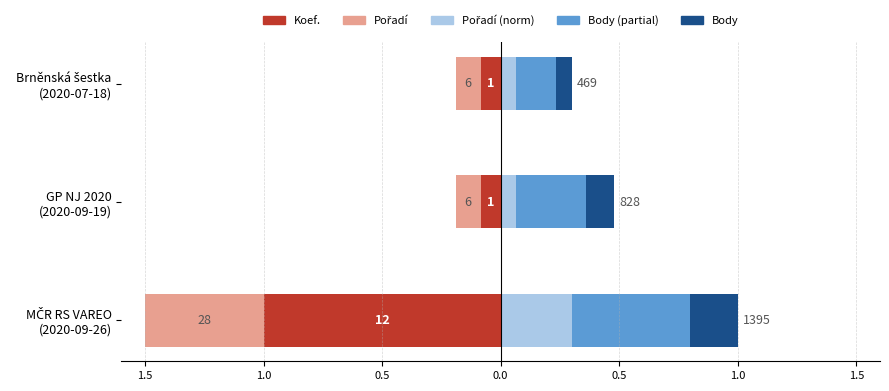

What are all the series names shown in the legend?

Koef., Pořadí, Pořadí (norm), Body (partial), Body